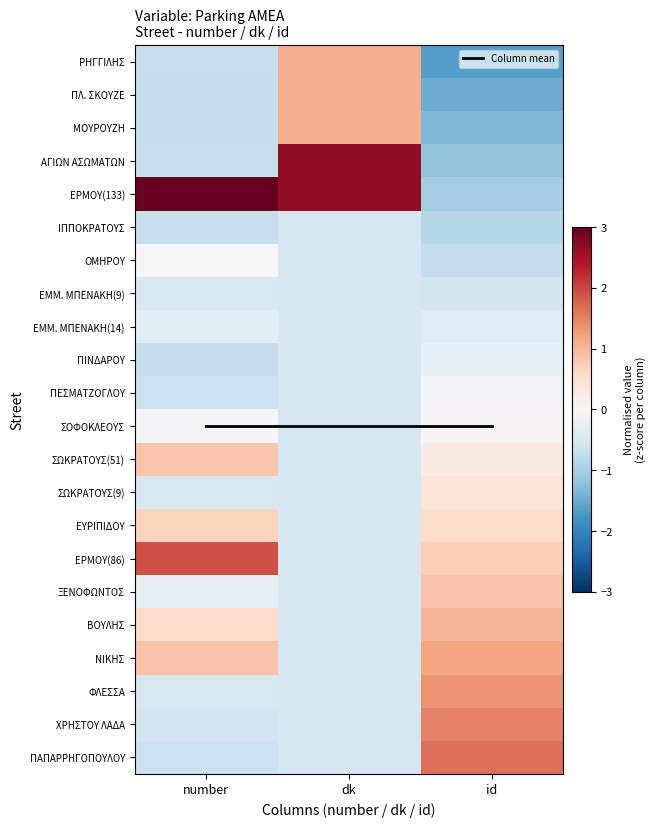

True or false: ΝΙΚΗΣ has a value of -0.5 at dk.

True